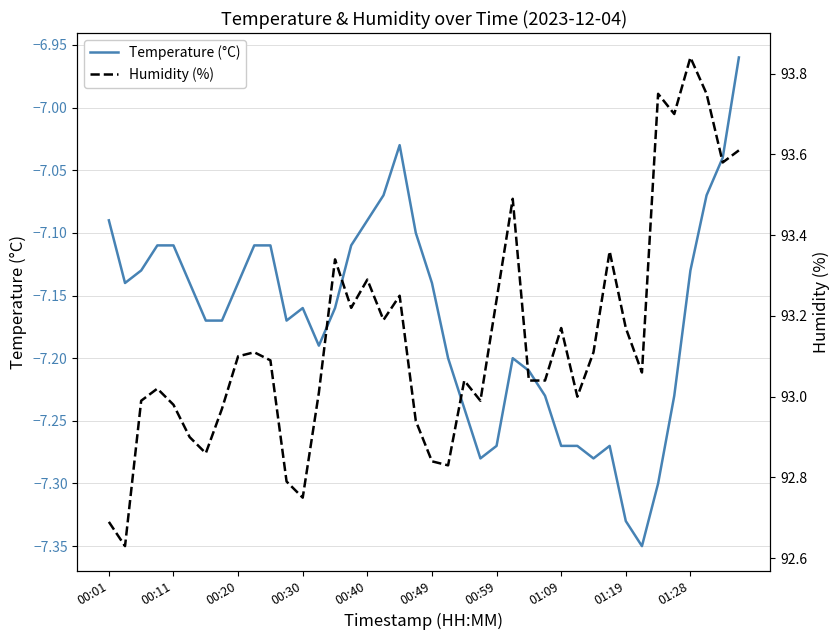

Is it true that Humidity (%) equals 35.5 at 35?

False